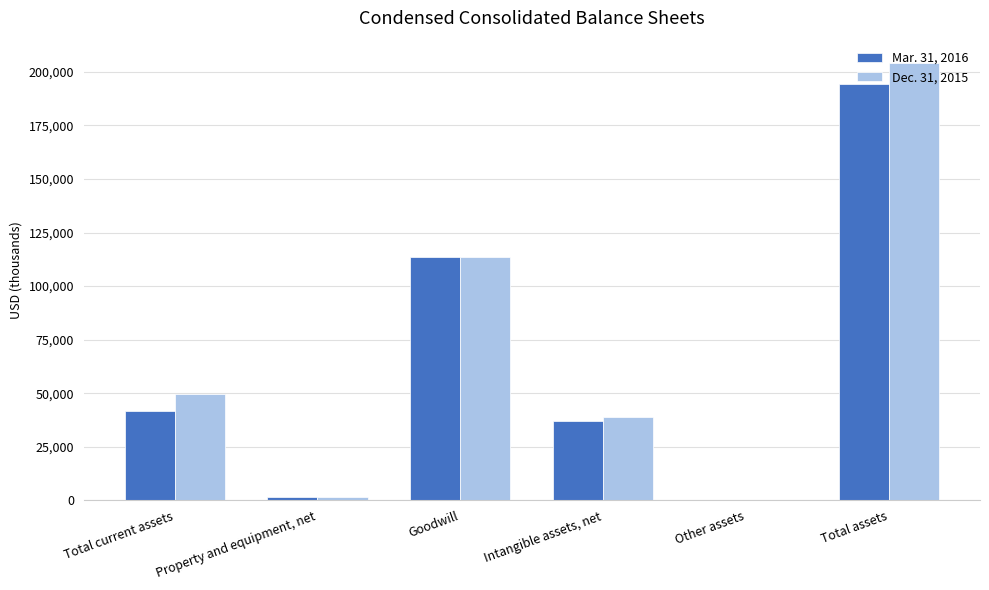

The value of Mar. 31, 2016 at Intangible assets, net is 23218. True or false?

False